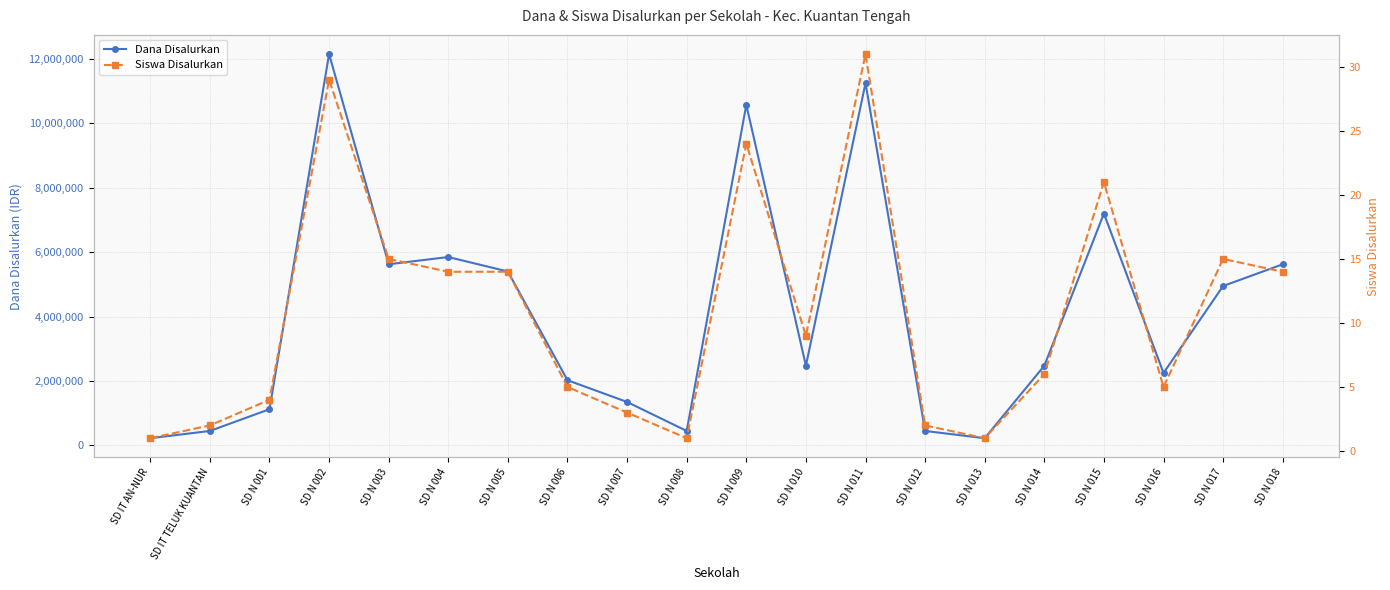

What is the difference between the second highest and minimum values in the Siswa Disalurkan series?

28